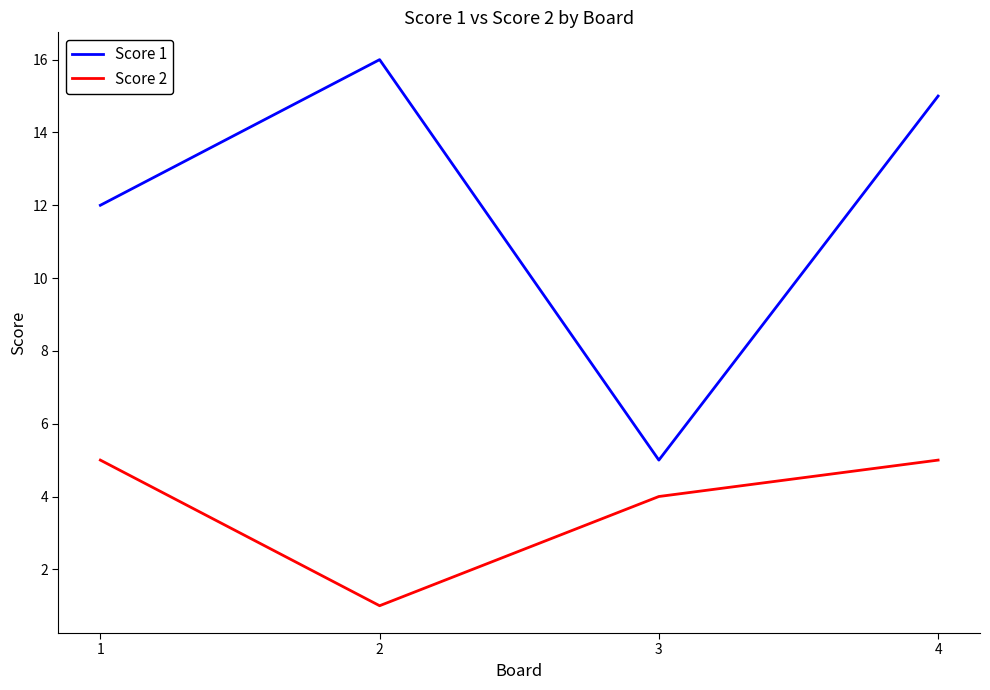

Rank the series at 4 from lowest to highest value.

Score 2, Score 1